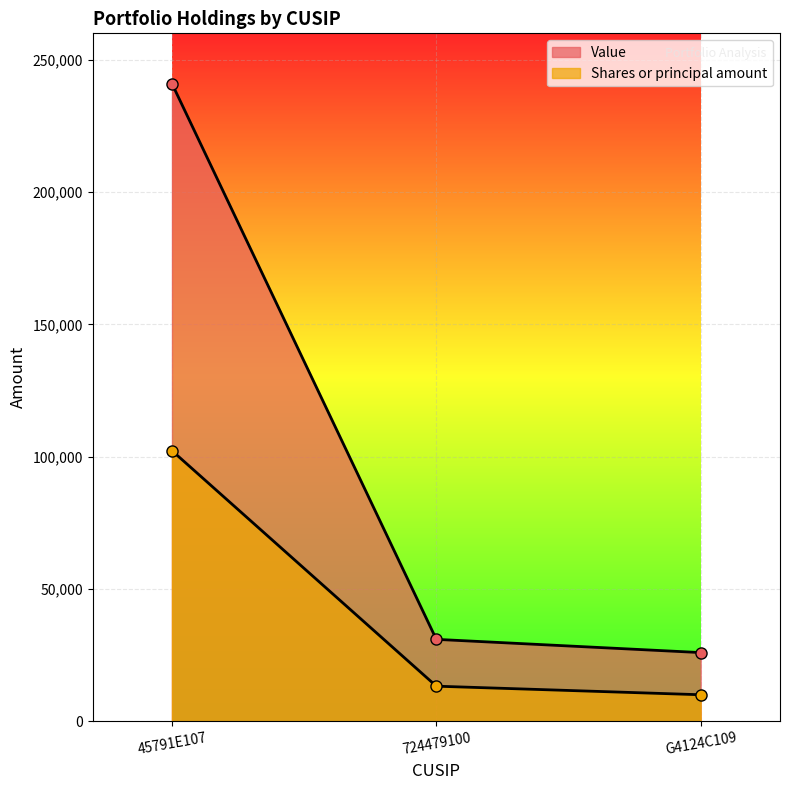

What is the label of the 2nd point from the left?

724479100